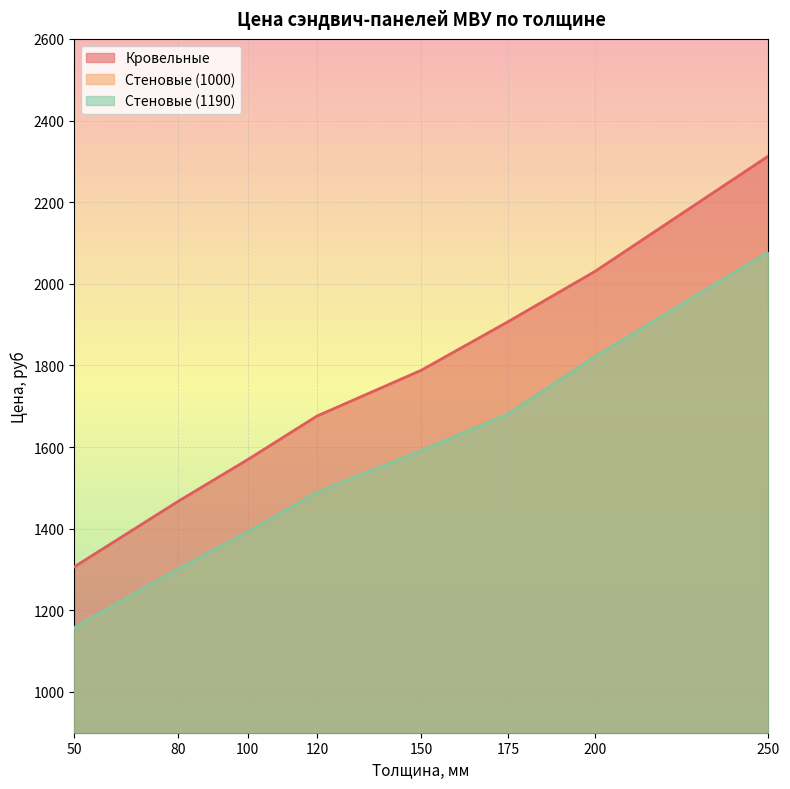

Reading left to right, what are all the values shown in this chart?

Кровельные: 1306	1467	1569	1676	1788	1907	2030	2313
Стеновые (1000): 1157	1301	1392	1489	1591	1681	1821	2078
Стеновые (1190): 1157	1301	1392	1489	1591	1681	1821	2078